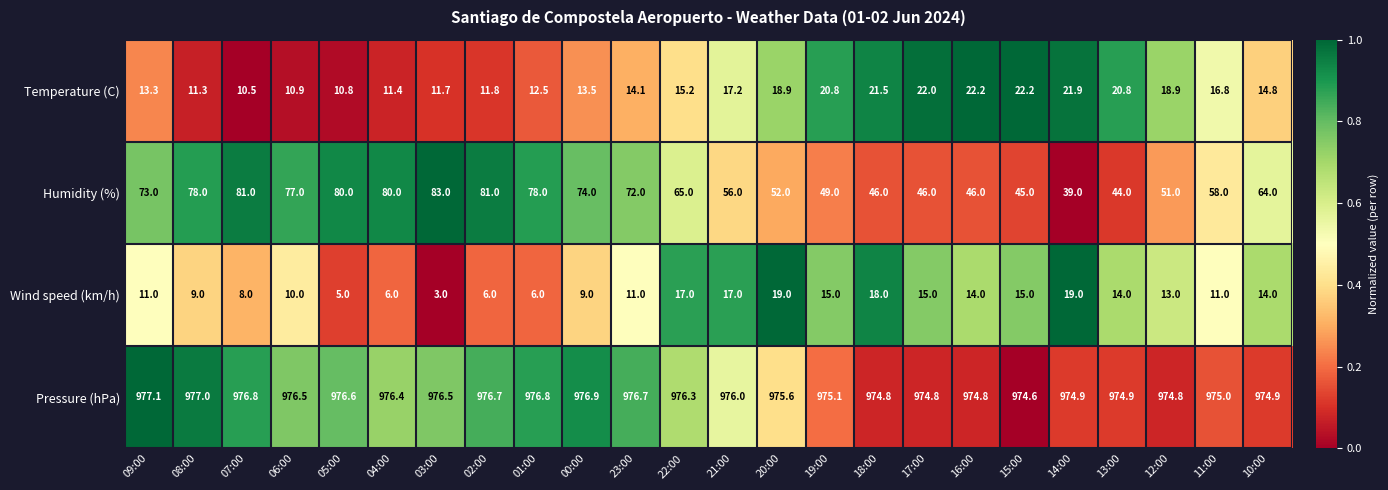

At which category is the sum across all series the highest?

07:00